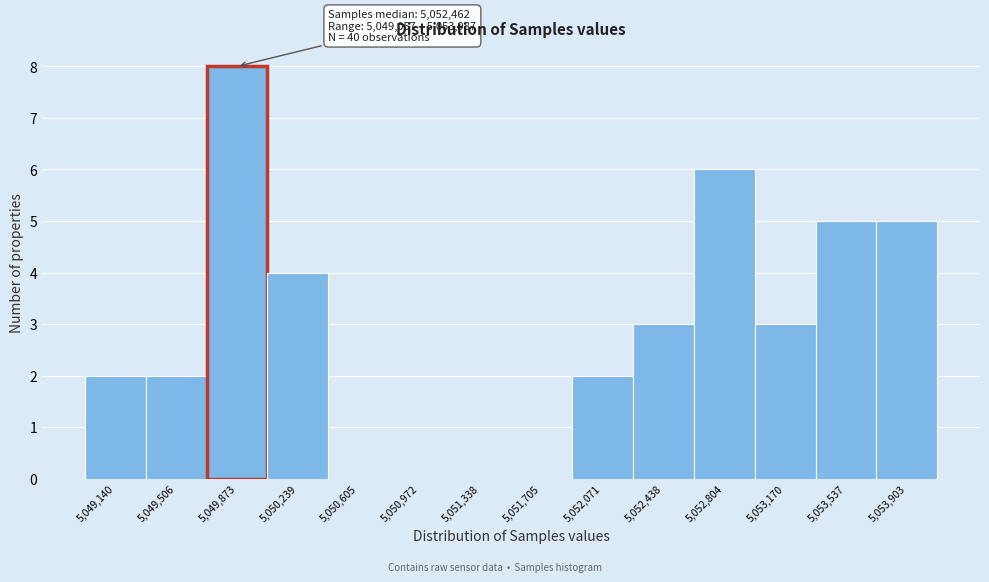

Over which range of the x-axis is the bar tallest?

5049700 to 5050050